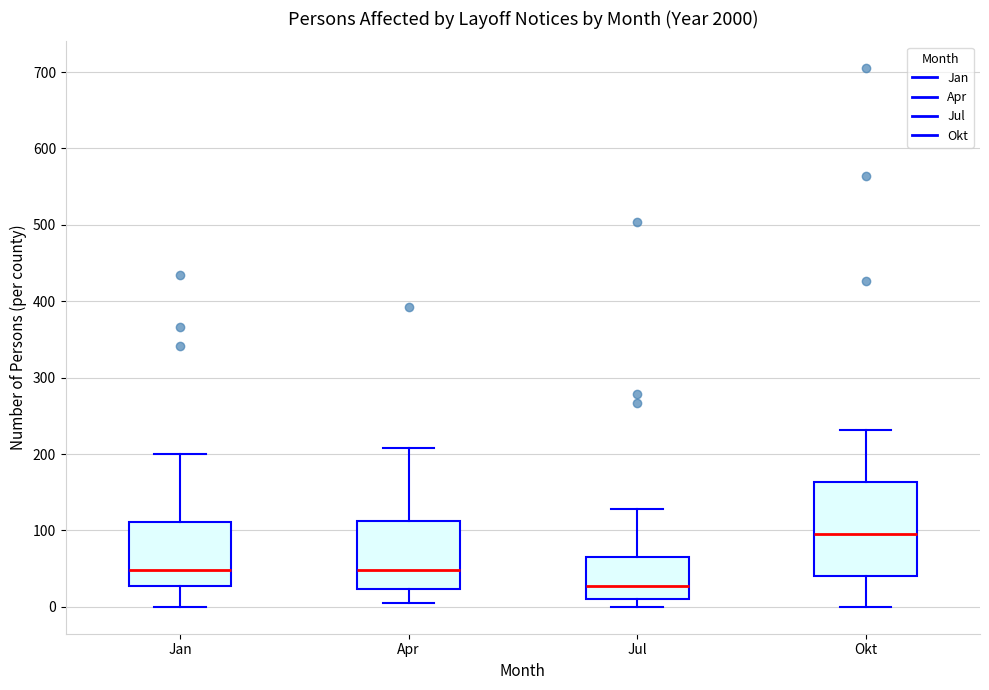

Comparing the boxes themselves (not the whiskers), which one is the tallest?

Okt